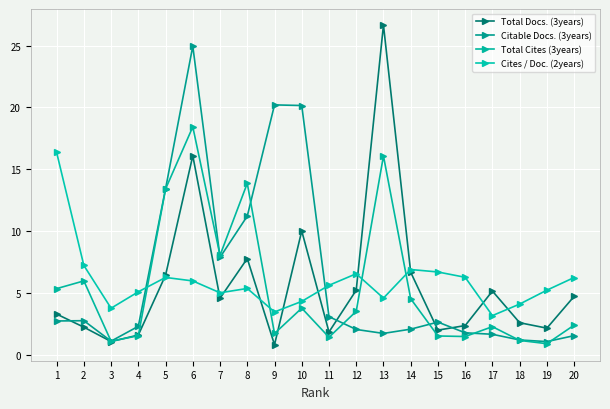

Rank the categories by Total Cites (3years) value from highest to lowest.

6, 13, 8, 5, 7, 2, 1, 14, 10, 12, 20, 17, 9, 4, 15, 16, 11, 18, 3, 19